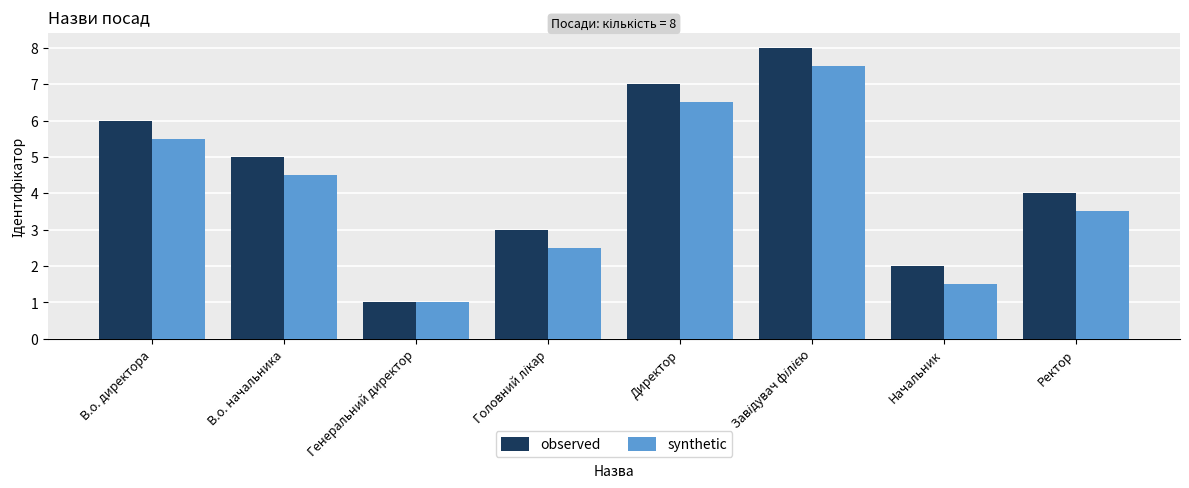

What is the difference between the highest and lowest values at Ректор?

0.5